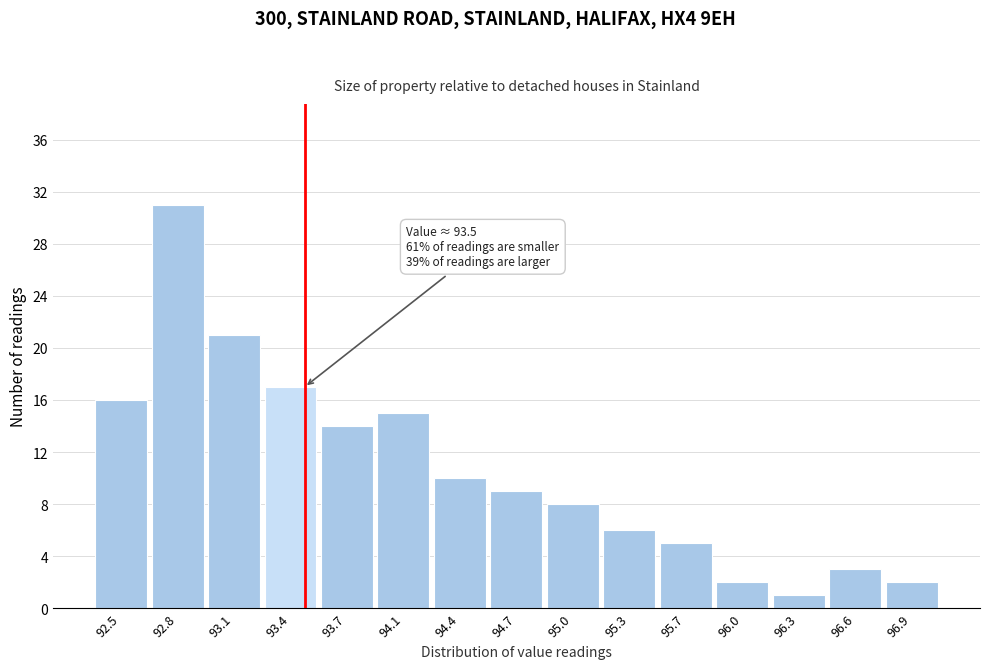

Over which range of the x-axis is the bar tallest?

92.62 to 92.94